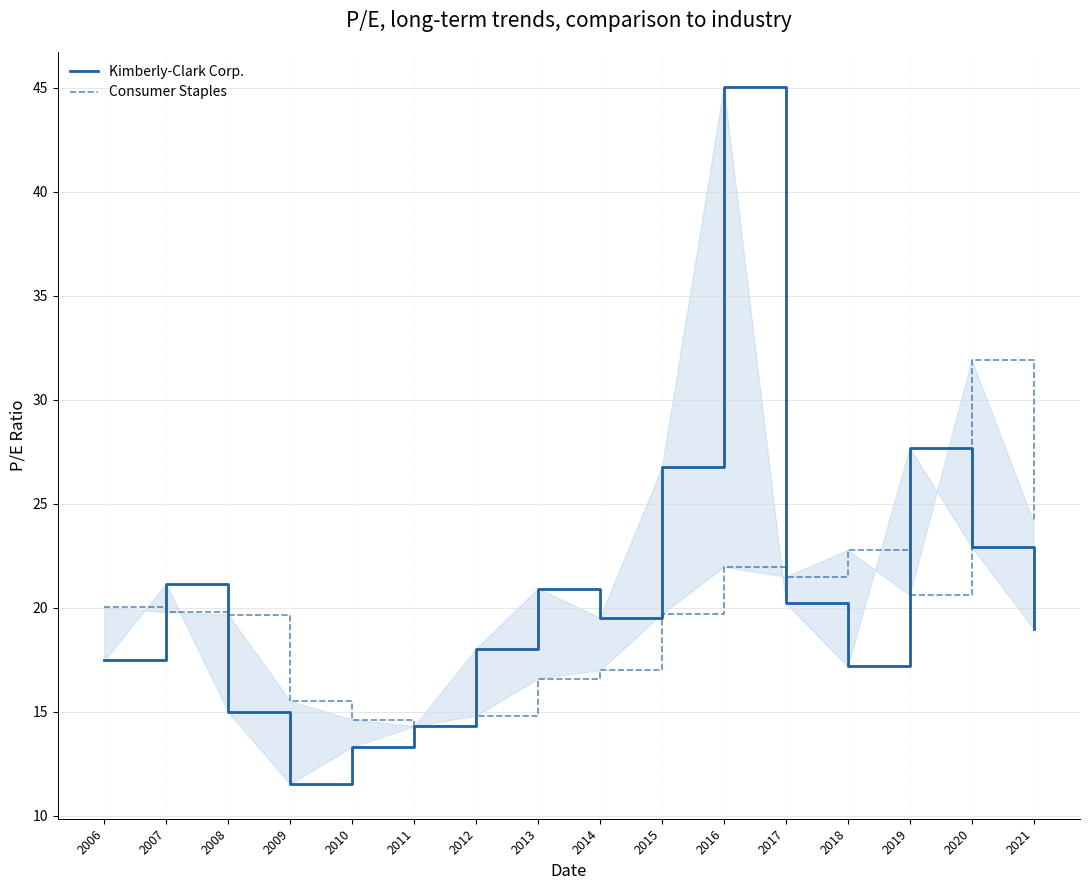

Is this an area chart (filled region under the line)?

No